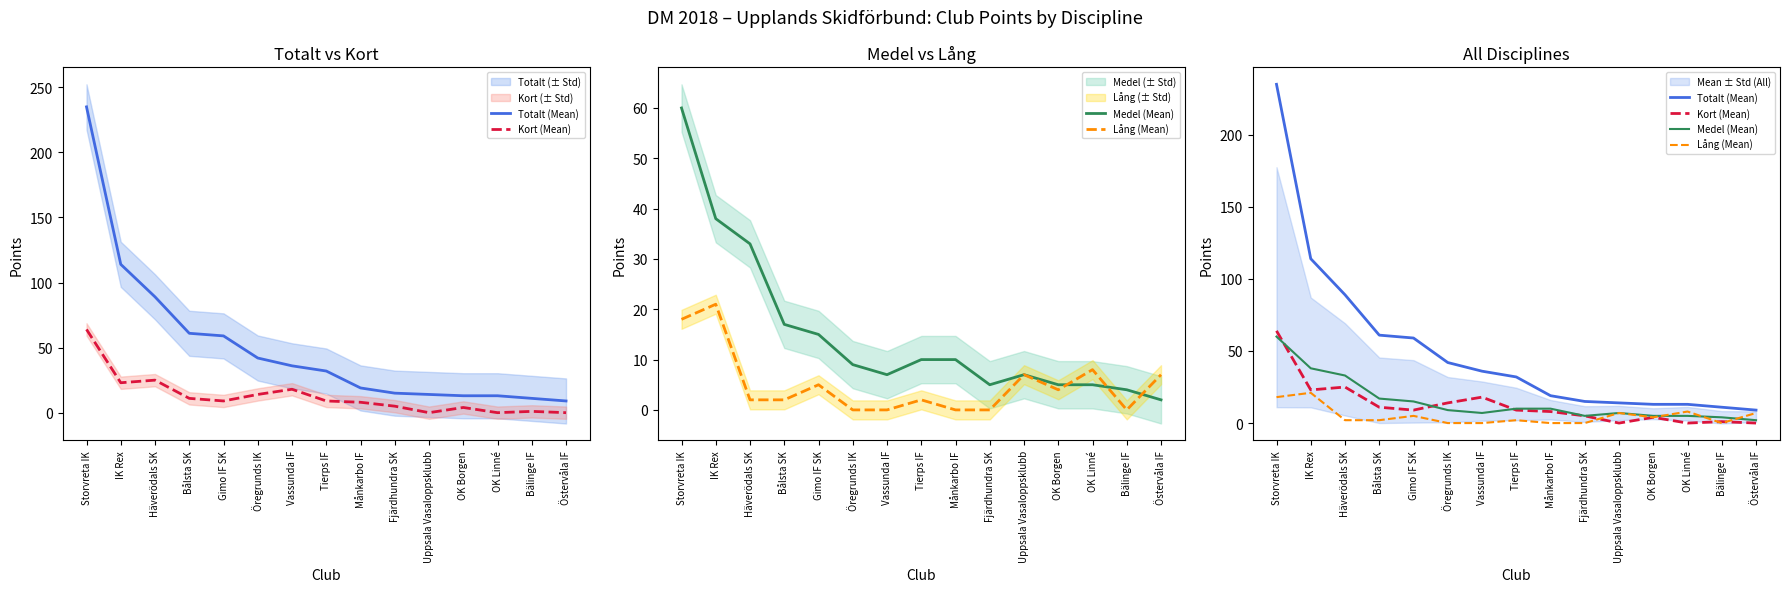

What is the spread (max minus min) of values at OK Borgen?

9